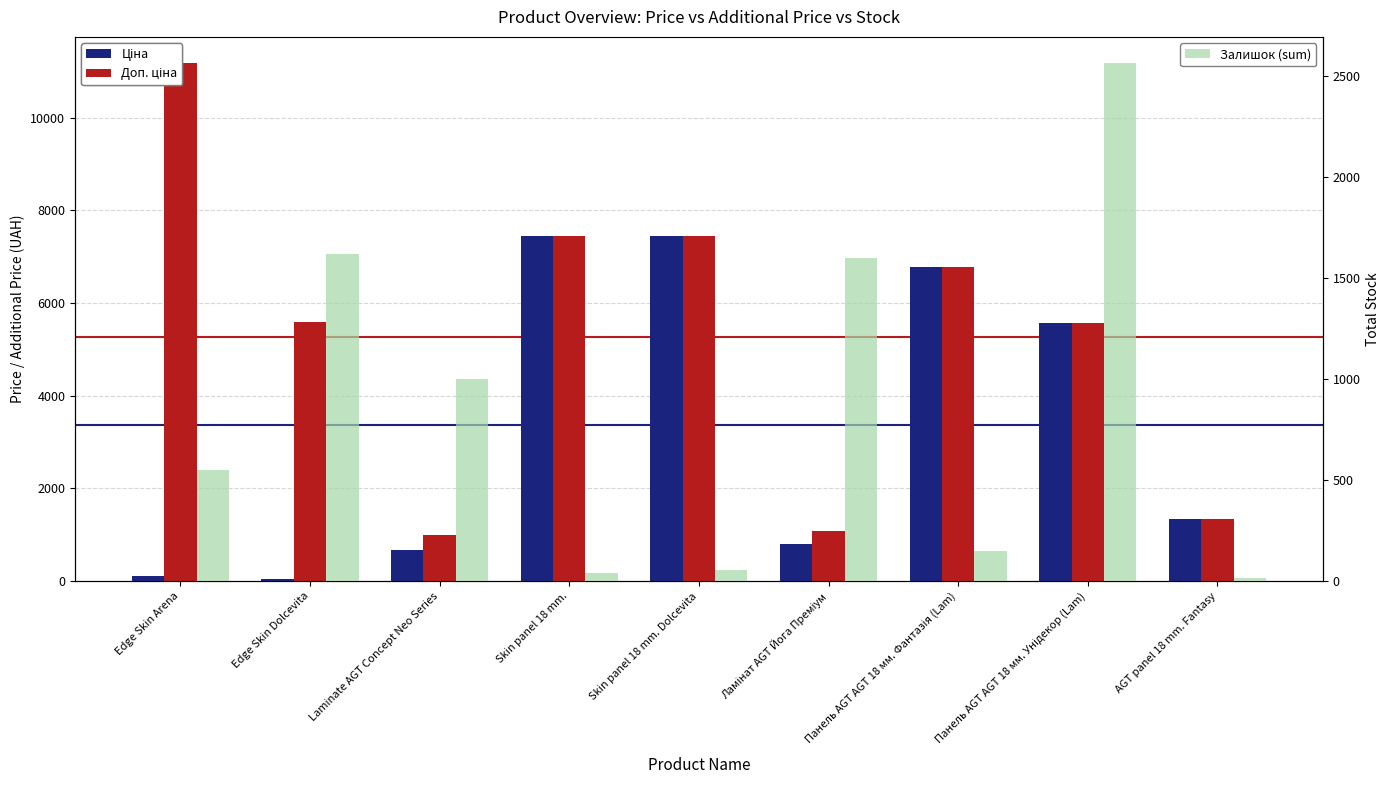

Where does the Ціна series first go above 1347?

Skin panel 18 mm.